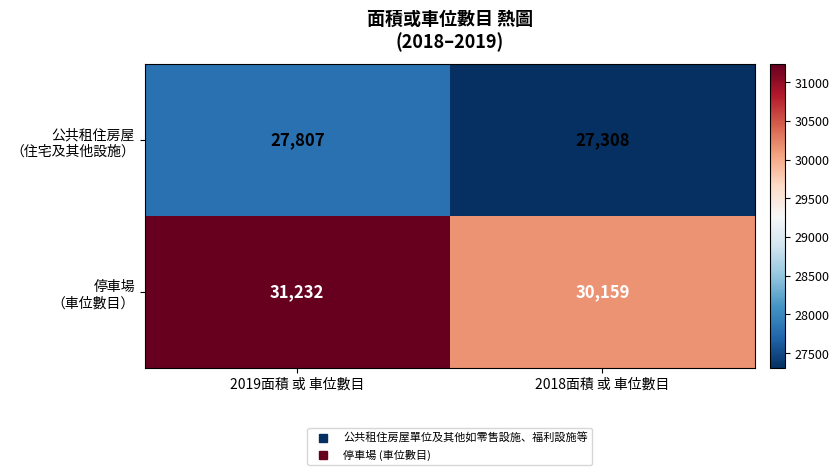

Which category has the lowest value across all series?

2018面積 或 車位數目